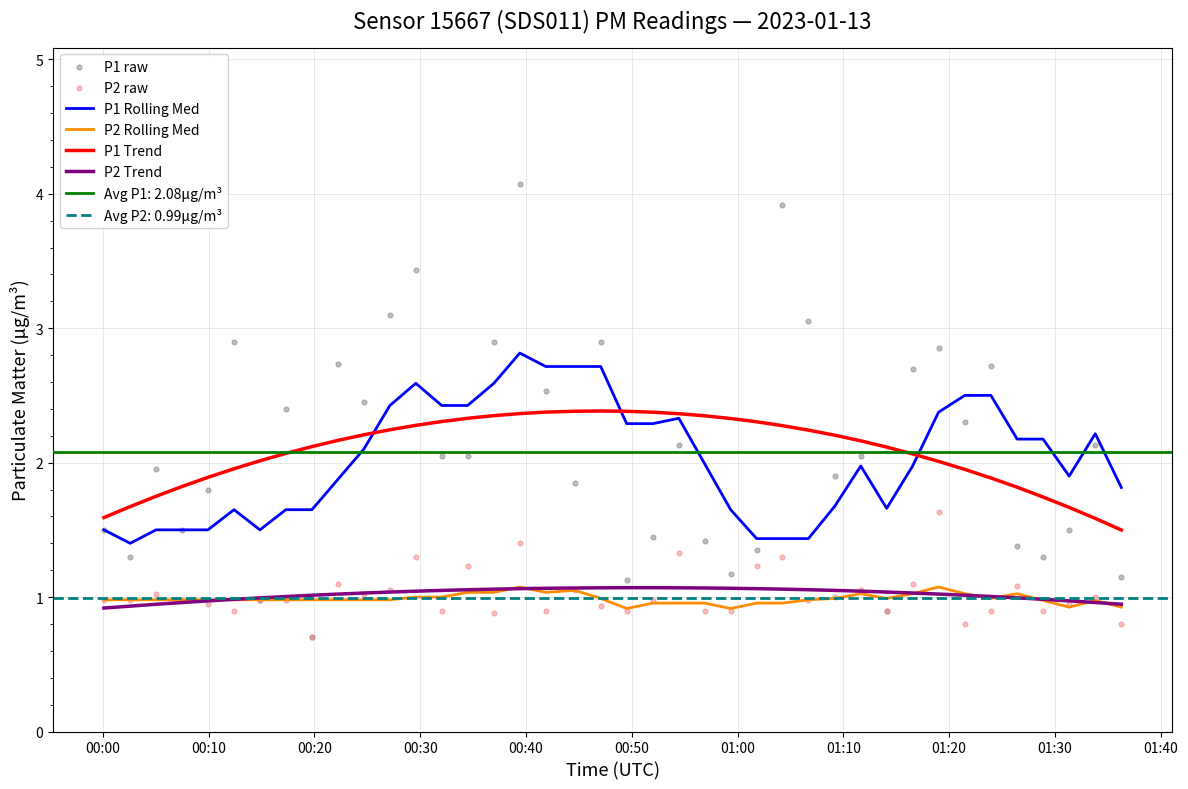

Which series has the largest total across all categories?

P1 Trend